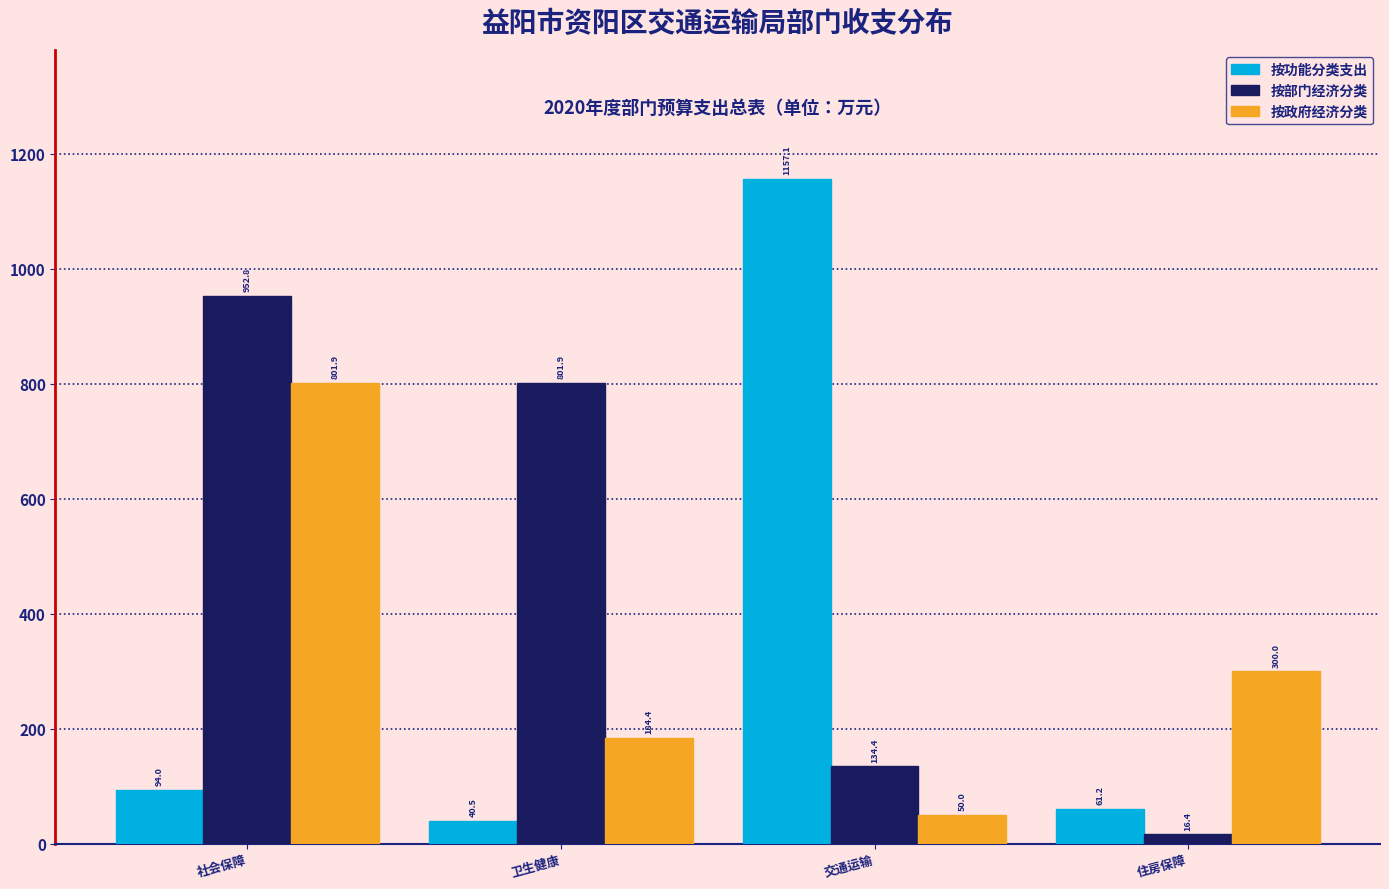

Reading left to right, what are all the values shown in this chart?

按功能分类支出: 94.0	40.5	1157.1	61.2
按部门经济分类: 952.8	801.9	134.4	16.4
按政府经济分类: 801.9	184.4	50.0	300.0